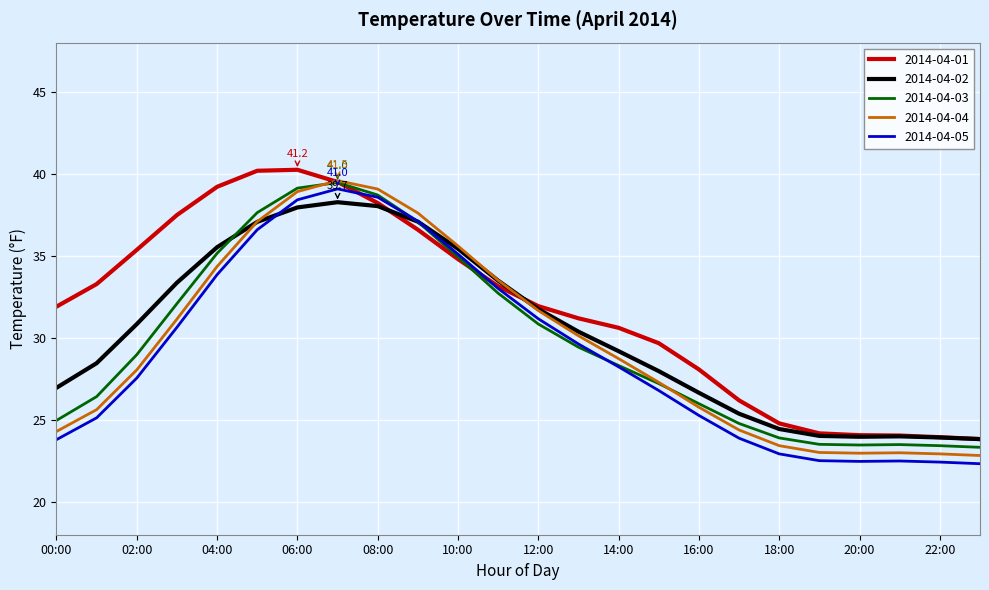

What are all the series names shown in the legend?

2014-04-01, 2014-04-02, 2014-04-03, 2014-04-04, 2014-04-05